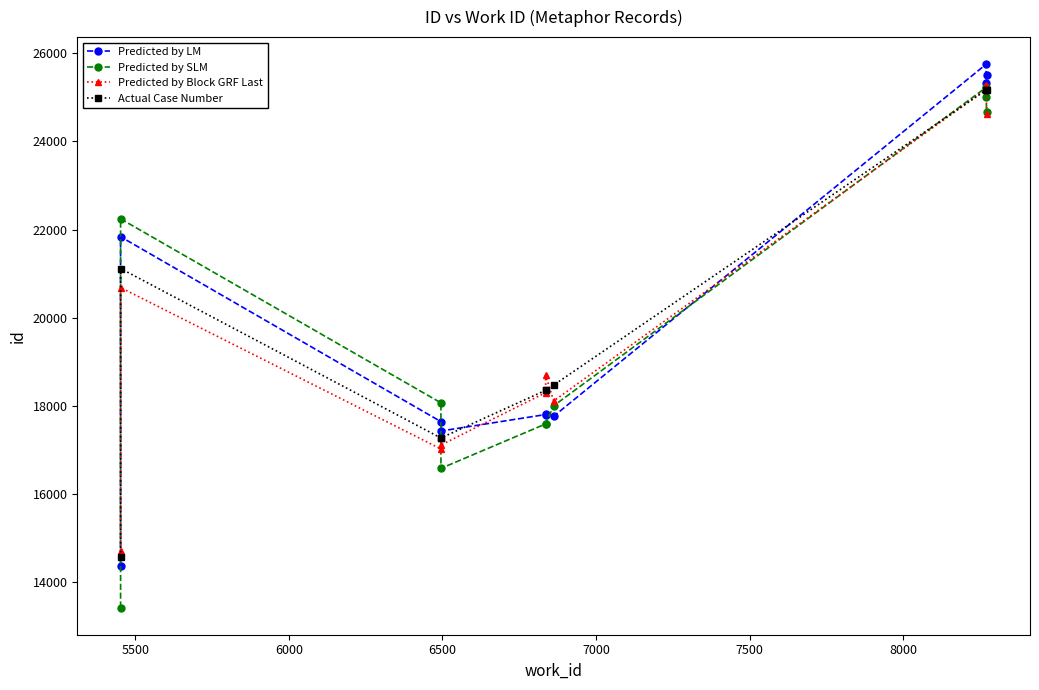

Which series has the largest total across all categories?

Predicted by LM